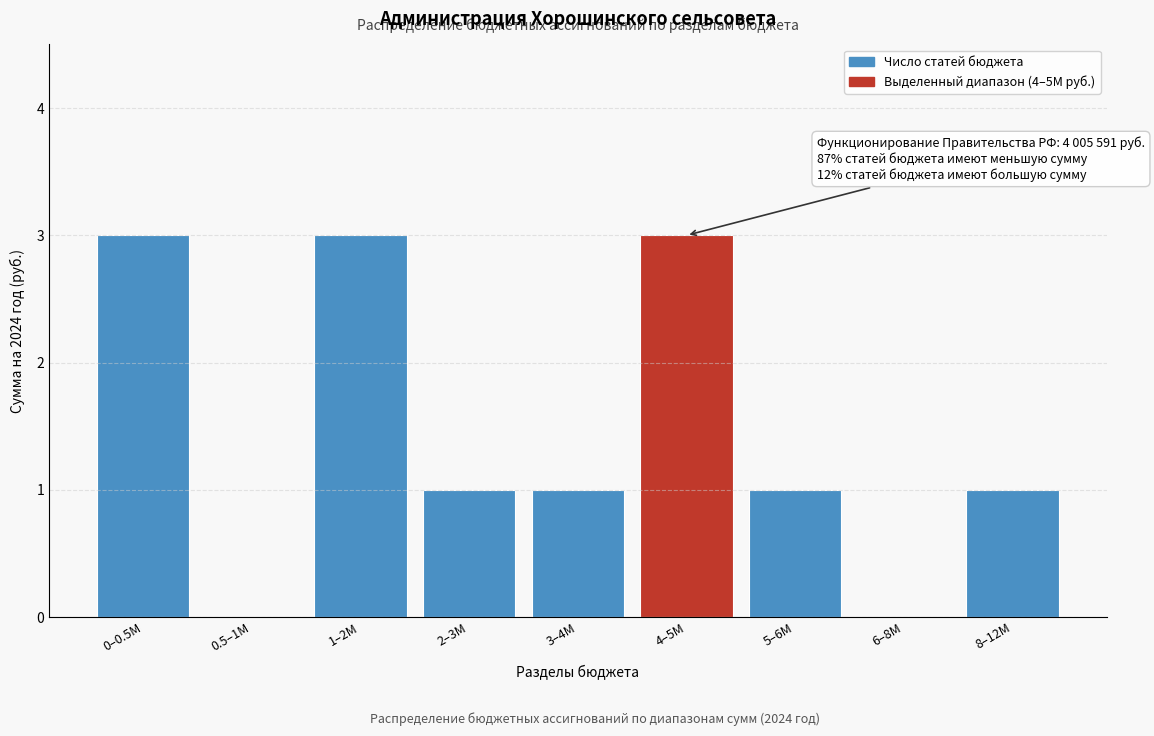

Reading left to right, what are all the values shown in this chart?

0–0.5M=3	0.5–1M=0	1–2M=3	2–3M=1	3–4M=1	4–5M=3	5–6M=1	6–8M=0	8–12M=1